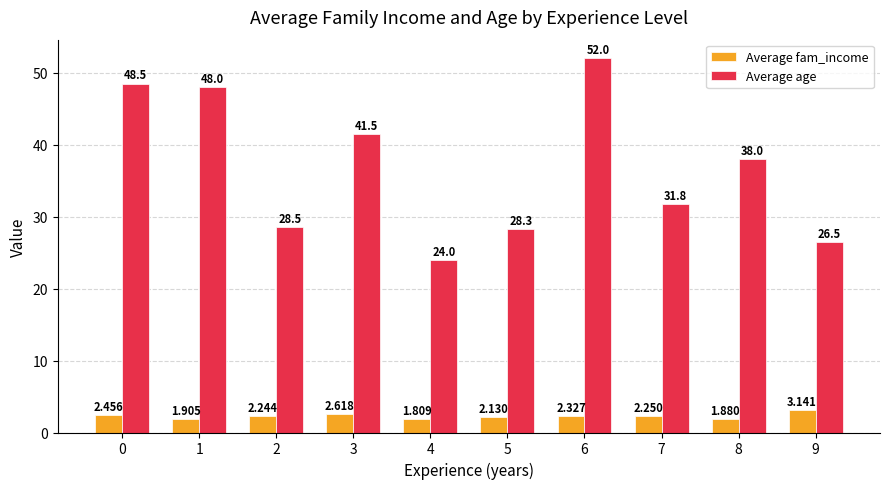

How many data points does each series have?

10